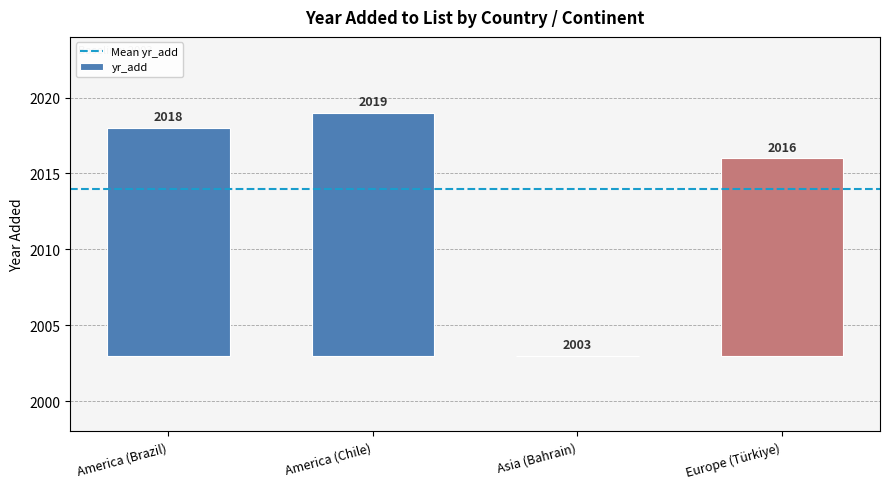

How many categories are shown in the chart?

4